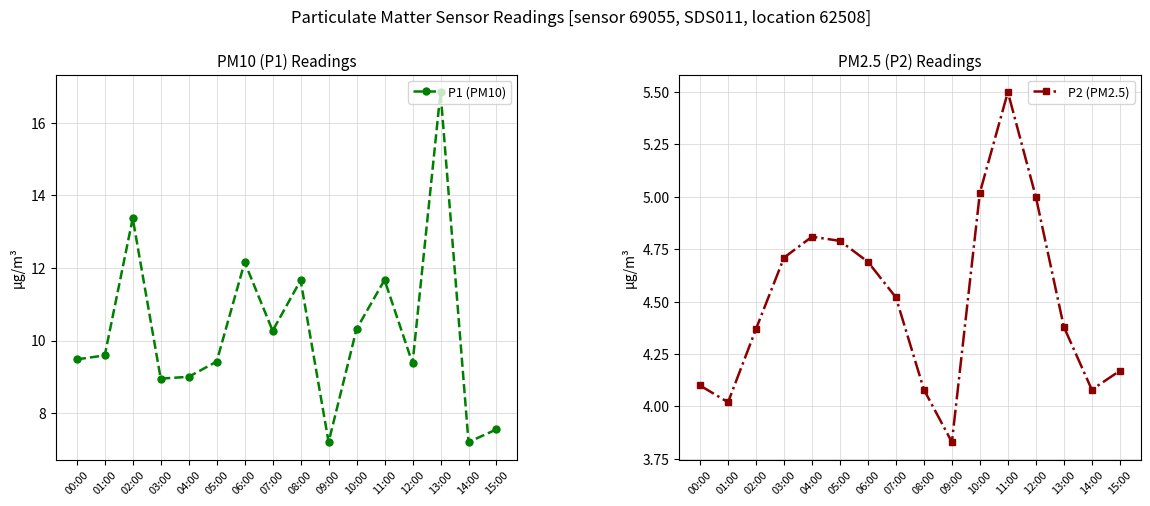

What is the label of the 14th point from the right?

02:00